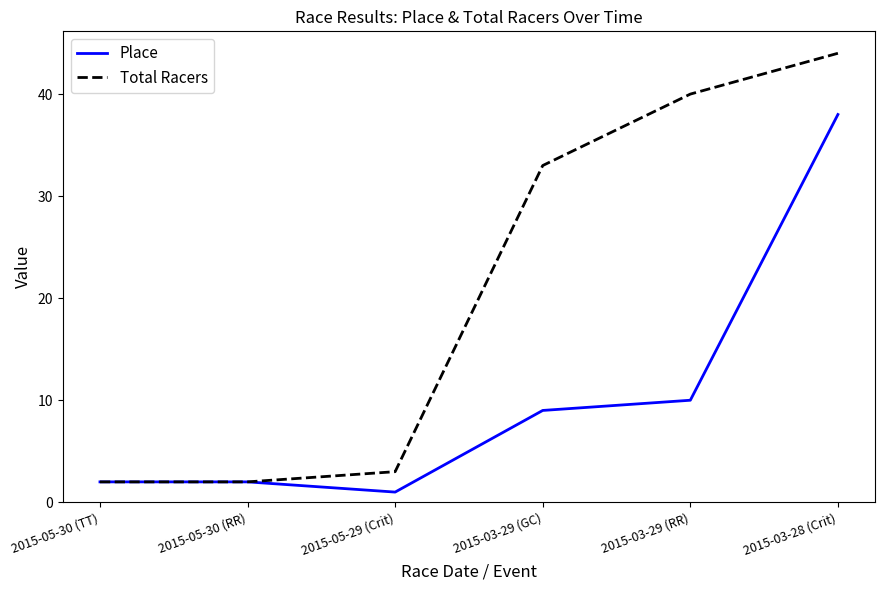

What is the maximum value shown in the chart?

44